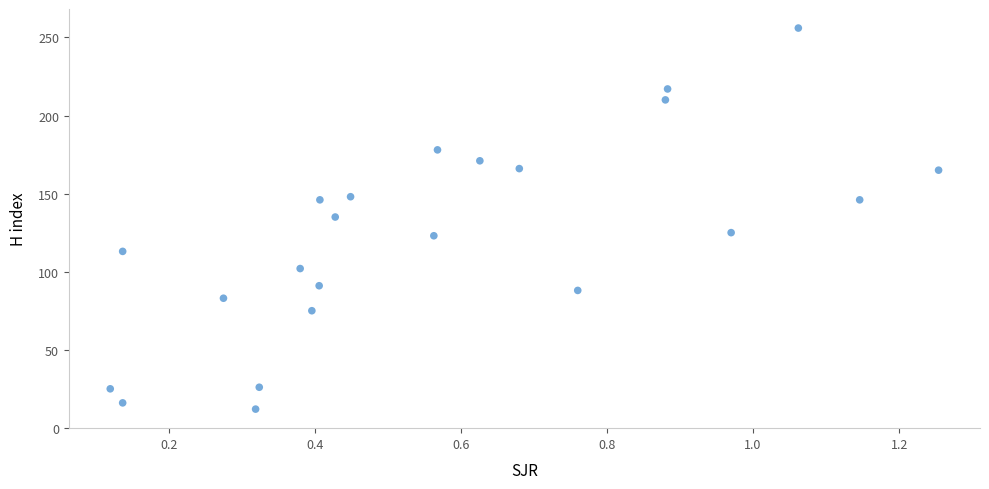

What is the range of Y values (max minus min)?

244